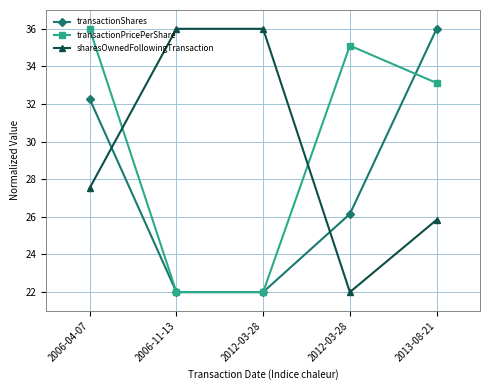

Rank the series by their maximum value, from lowest to highest.

transactionShares, transactionPricePerShare, sharesOwnedFollowingTransaction